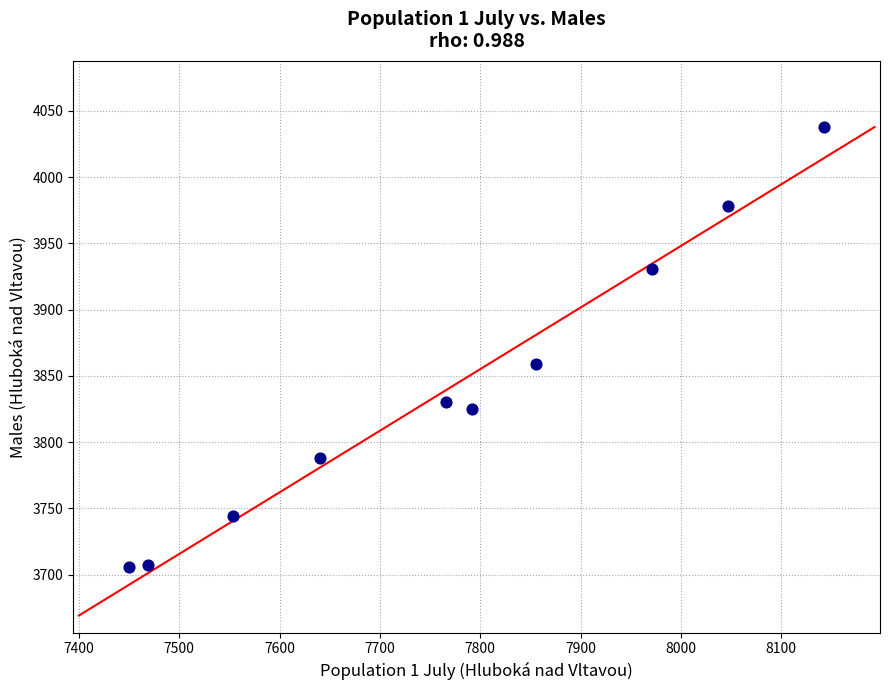

What is the average X value?

7769